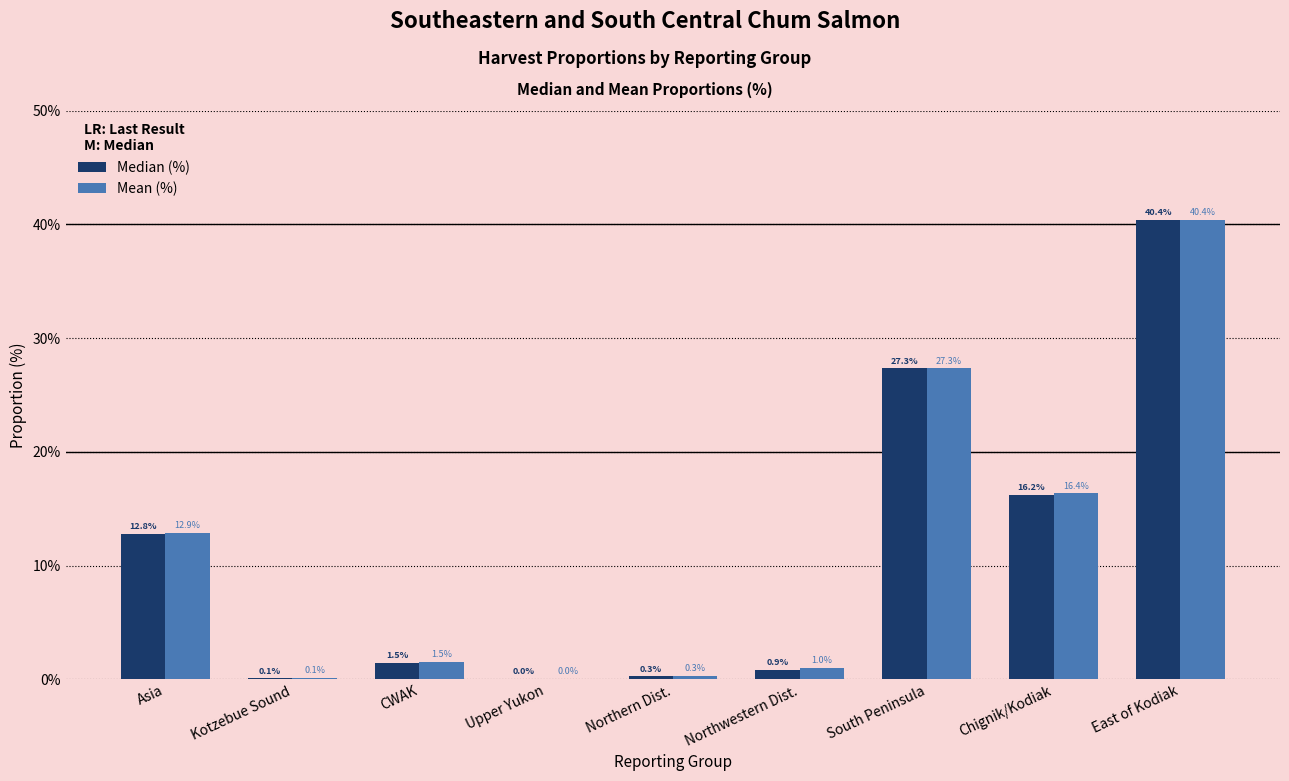

At which label is Median (%) closest to 20?

Chignik/Kodiak